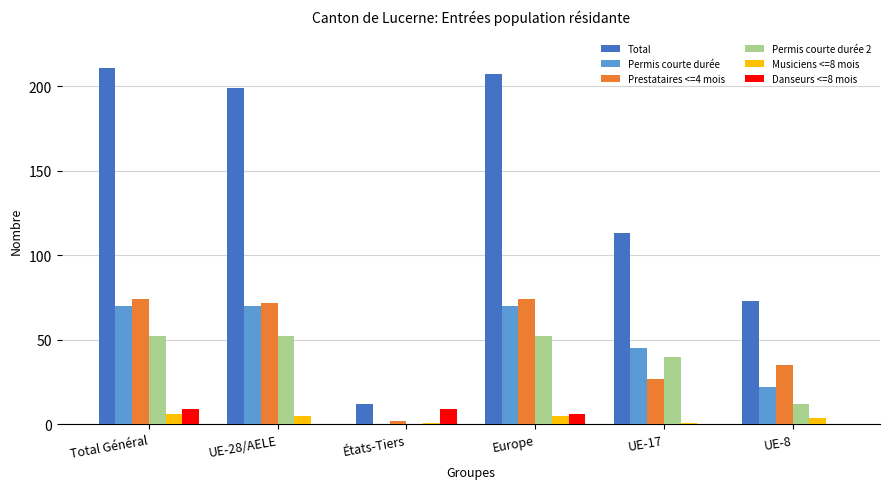

How many positive values does the Permis courte durée series have?

5